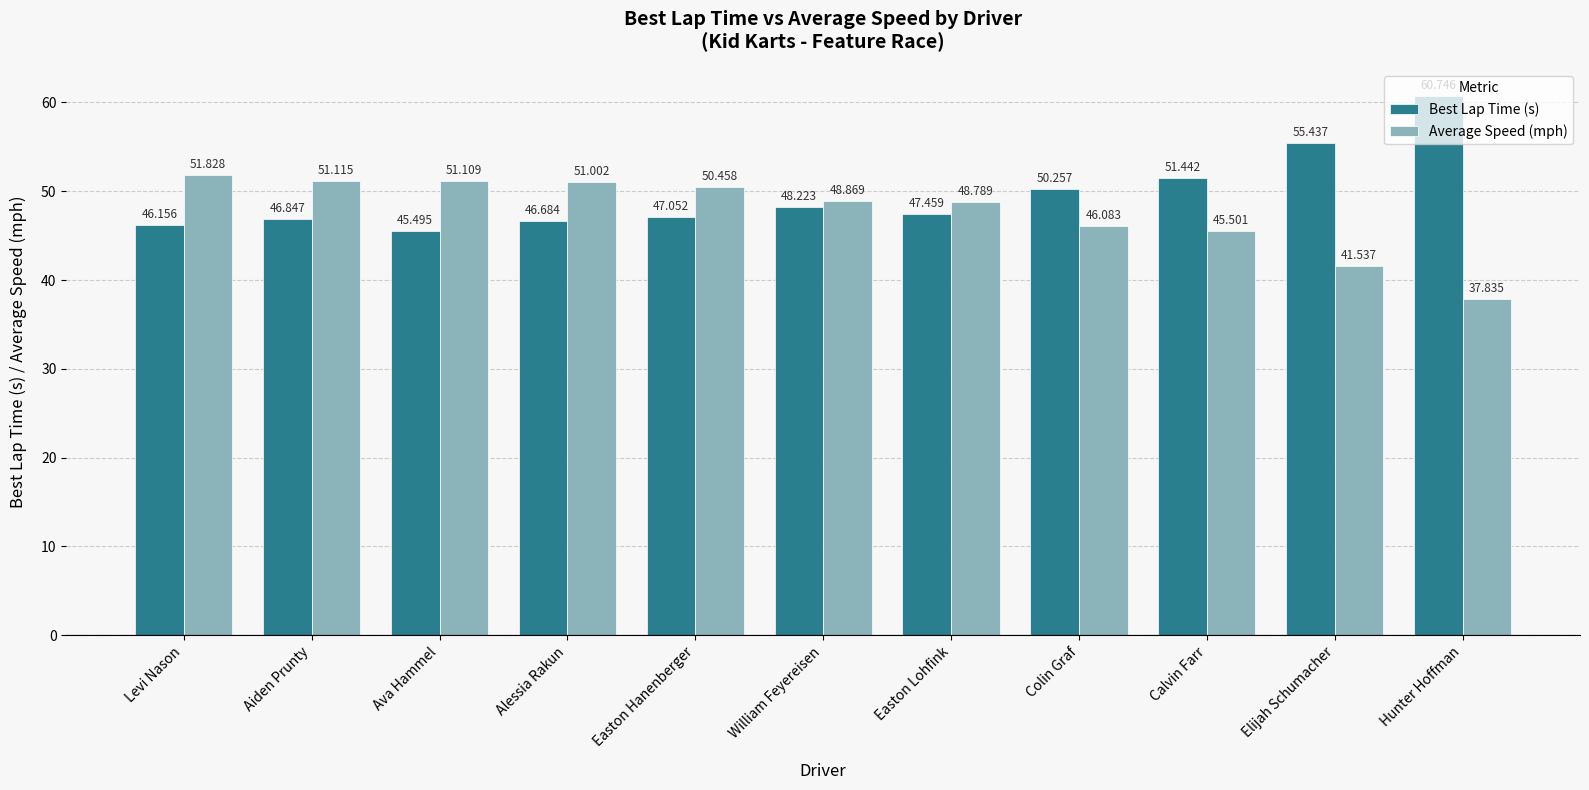

List the series in order of their overall mean, lowest first.

Average Speed (mph), Best Lap Time (s)